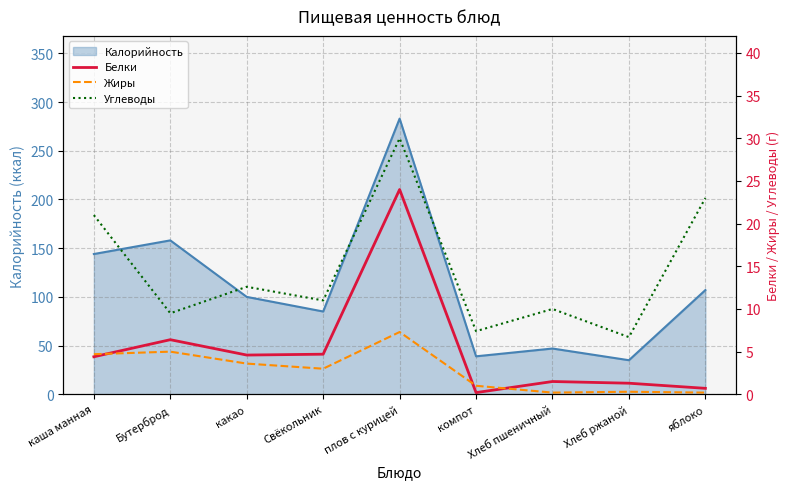

At плов с курицей, list the series in order from largest to smallest.

Углеводы, Белки, Жиры